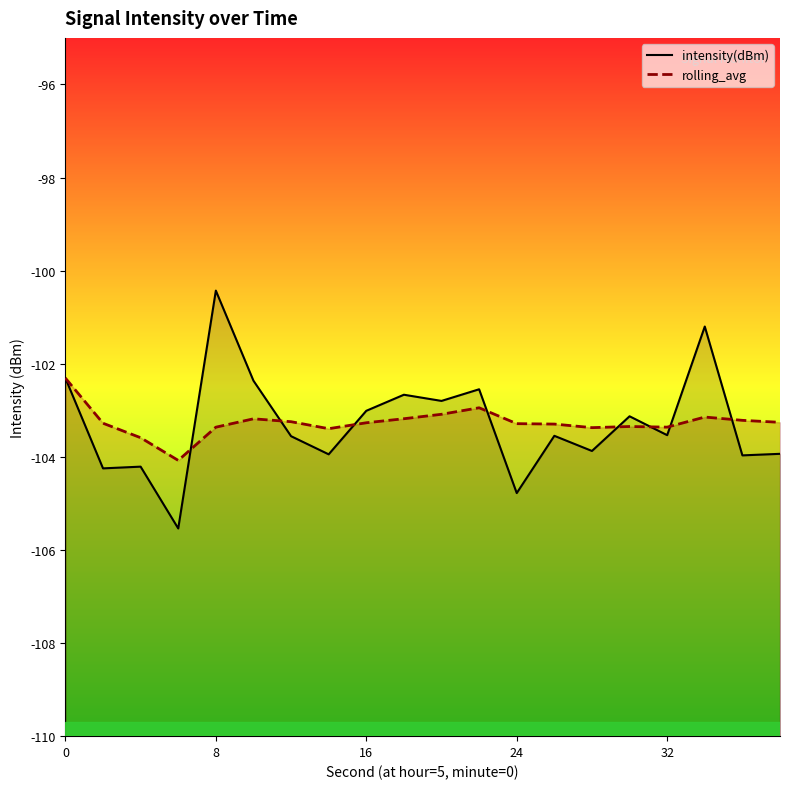

How many data points in intensity(dBm) are less than -103?

13